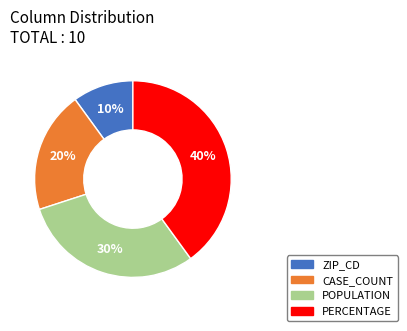

Combined, do POPULATION and PERCENTAGE account for over 50%?

Yes